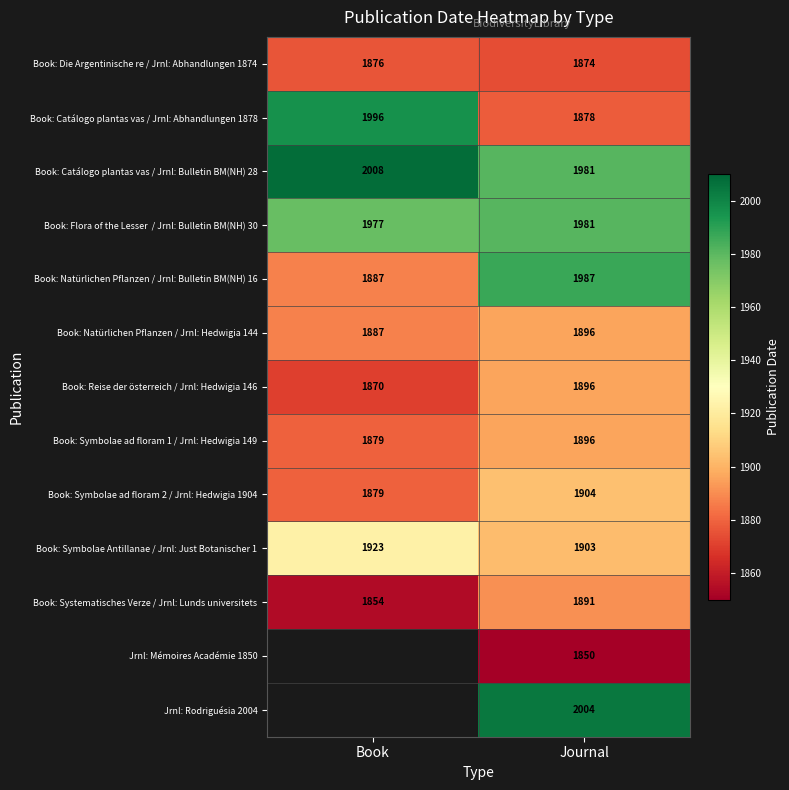

Which category has the highest value in the Book: Catálogo plantas vas / Jrnl: Bulletin BM(NH) 28 series?

Book